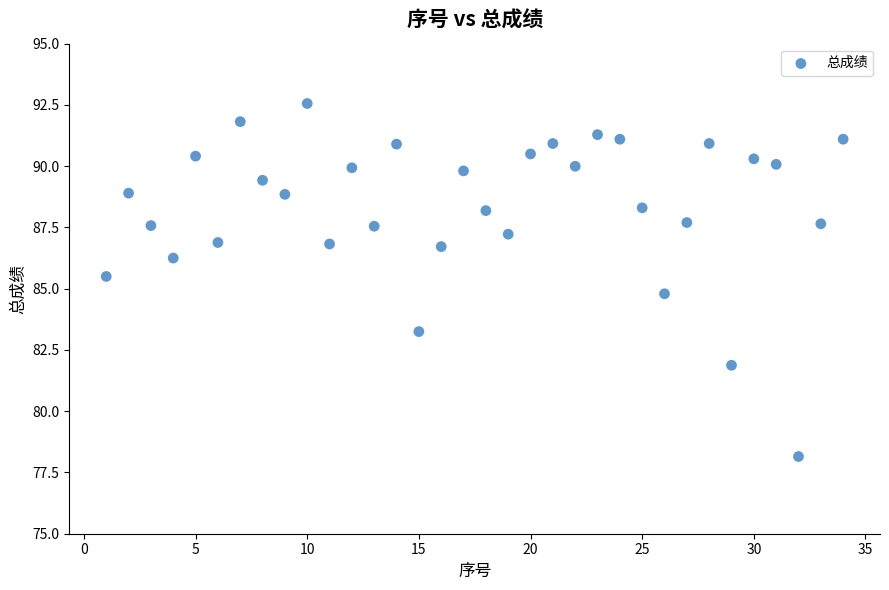

What is the range of Y values (max minus min)?

14.4